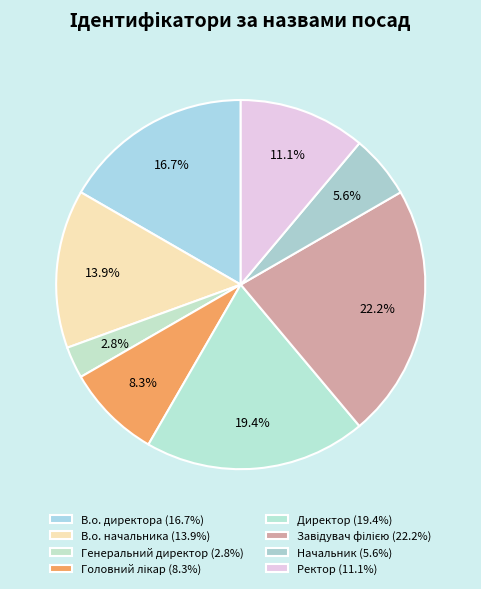

Count the number of slices in the pie.

8